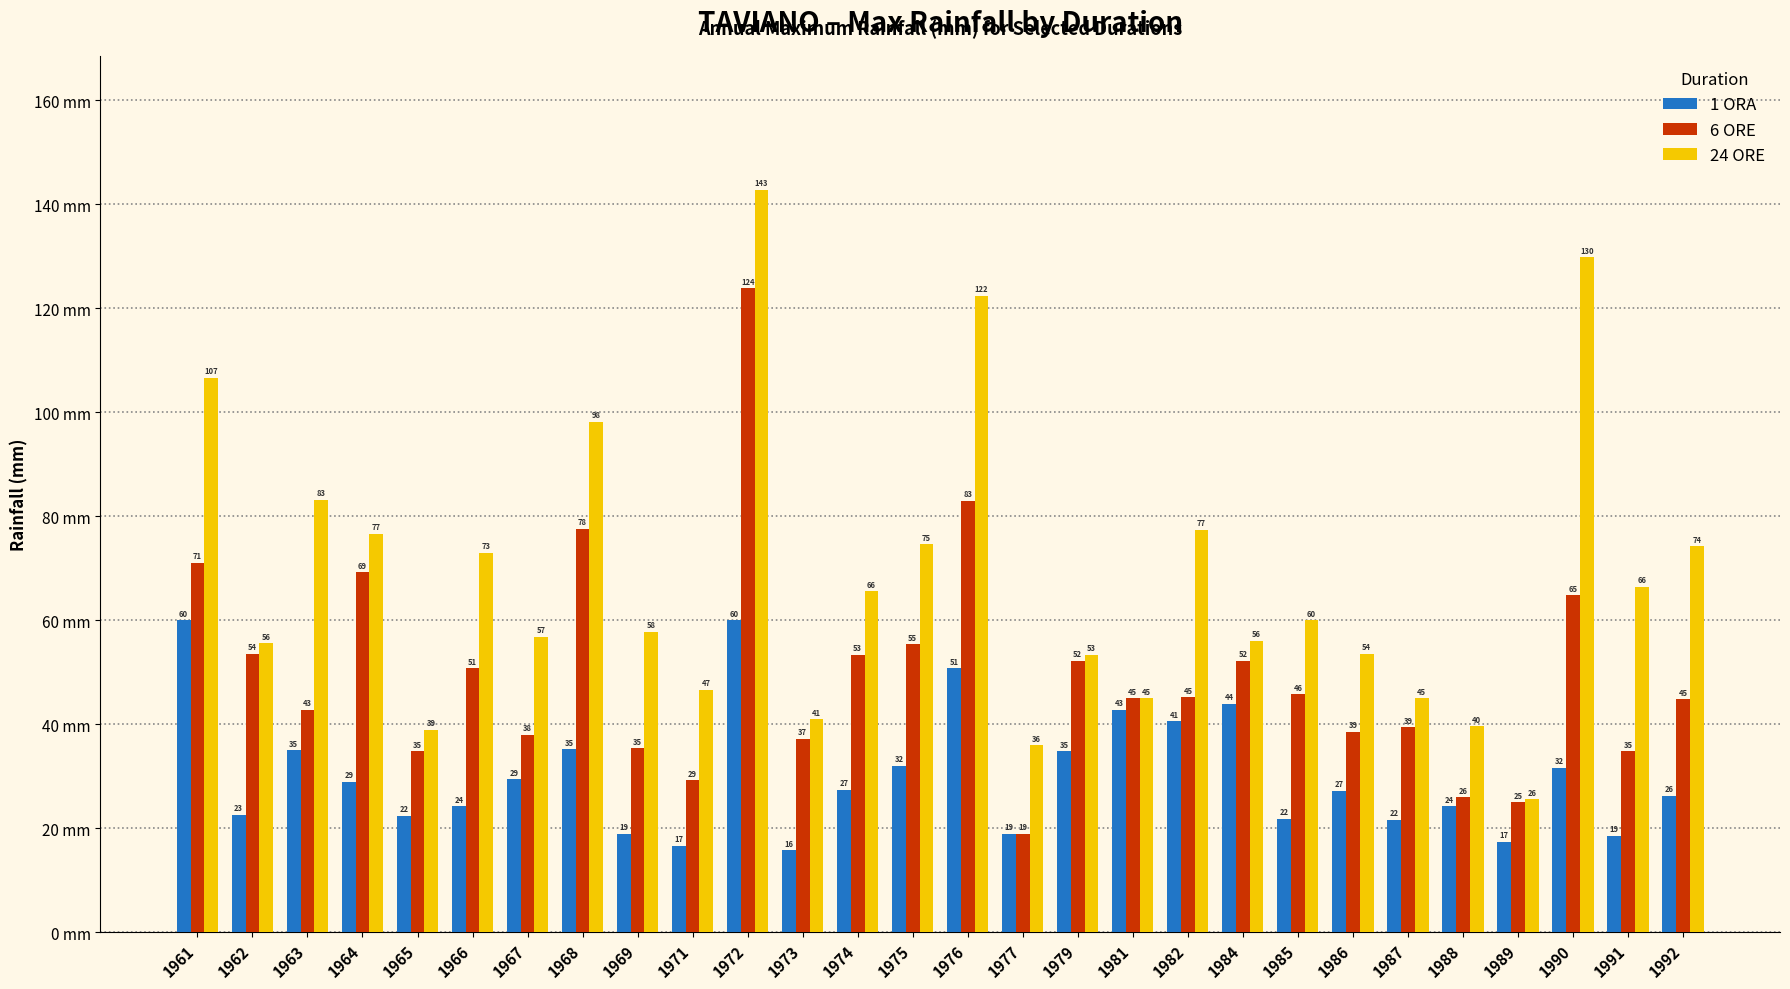

What is the difference between the second highest and minimum values in the 24 ORE series?

104.2